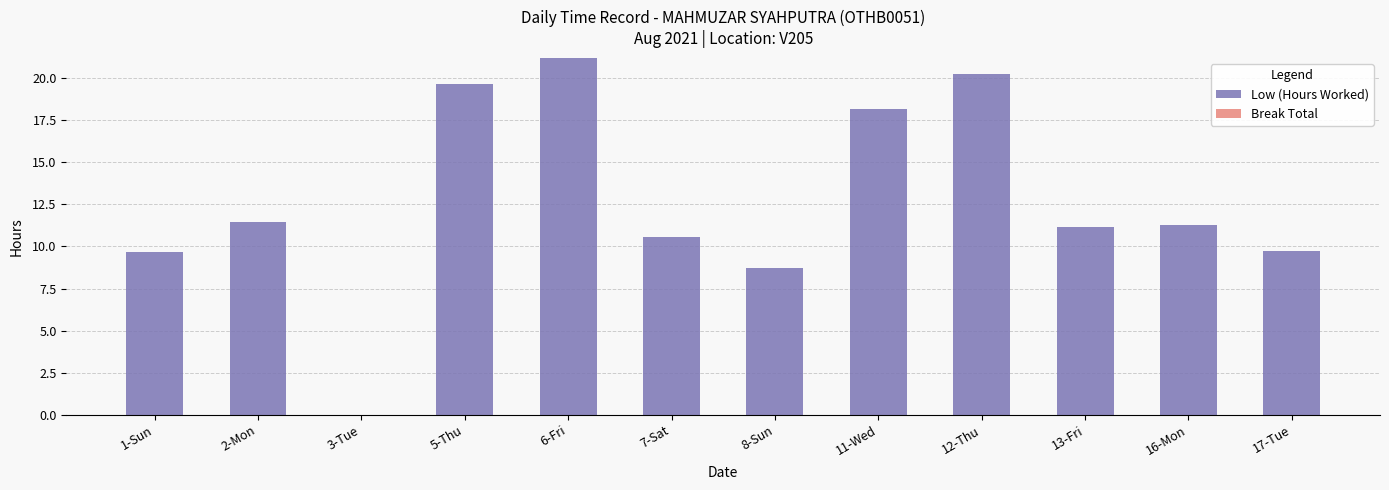

What is the change in value from 1-Sun to 13-Fri?

+1.5